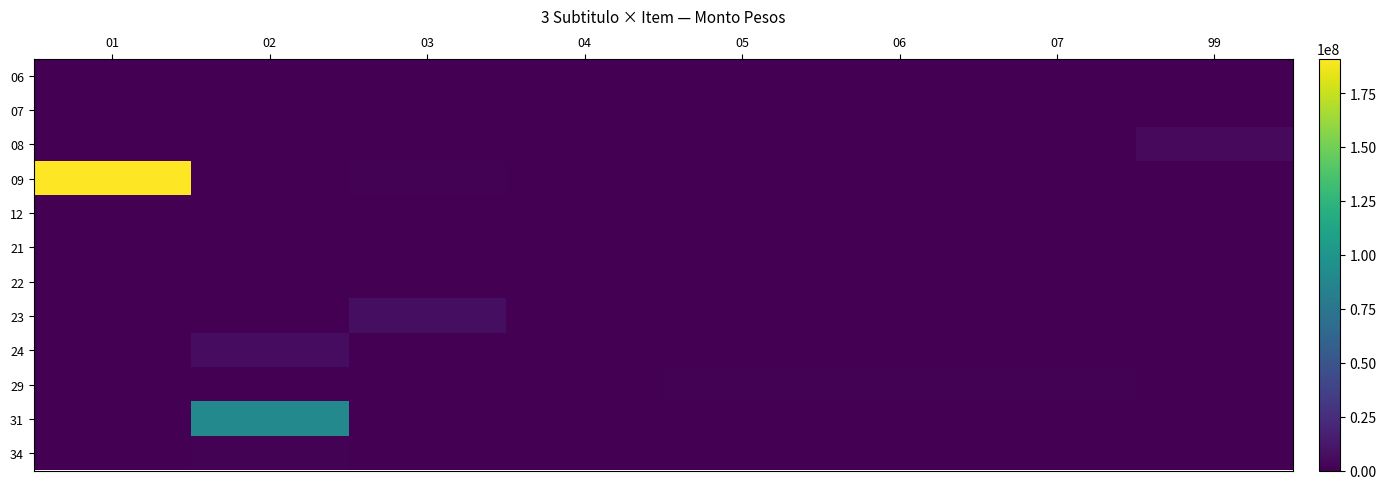

Reading left to right, transcribe all the data shown in this chart.

06: 01=125130	02=0	03=0	04=0	05=0	06=0	07=0	99=0
07: 01=0	02=130584	03=0	04=0	05=0	06=0	07=0	99=0
08: 01=0	02=0	03=0	04=0	05=0	06=0	07=0	99=4759395
09: 01=190983554	02=0	03=990985	04=0	05=0	06=0	07=0	99=0
12: 01=0	02=0	03=0	04=0	05=0	06=0	07=248607	99=0
21: 01=0	02=0	03=0	04=0	05=0	06=0	07=0	99=0
22: 01=0	02=0	03=0	04=0	05=0	06=0	07=0	99=0
23: 01=0	02=0	03=7102880	04=0	05=0	06=0	07=0	99=0
24: 01=146187	02=6071845	03=0	04=0	05=0	06=0	07=247	99=0
29: 01=0	02=0	03=0	04=20814	05=796925	06=1330108	07=1404619	99=0
31: 01=0	02=90068907	03=0	04=0	05=0	06=0	07=0	99=0
34: 01=0	02=958836	03=0	04=32149	05=0	06=0	07=0	99=0